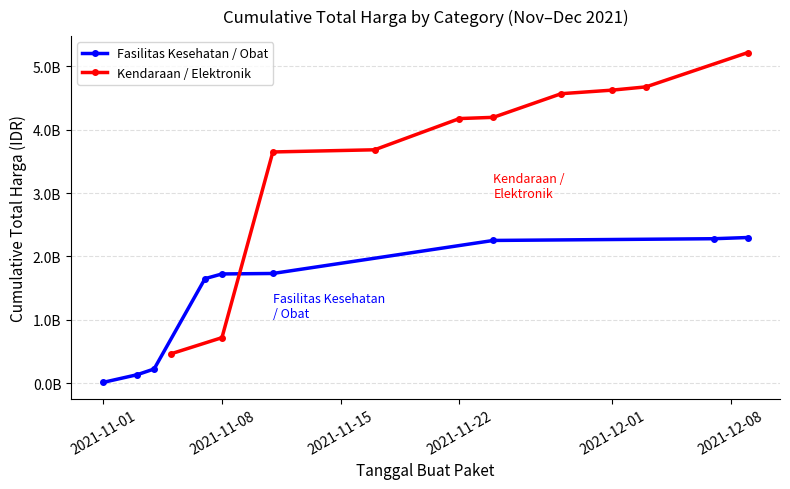

Where is Total Harga (Kendaraan & Elektronik) nearest to the value 1465781000?

2021-11-08